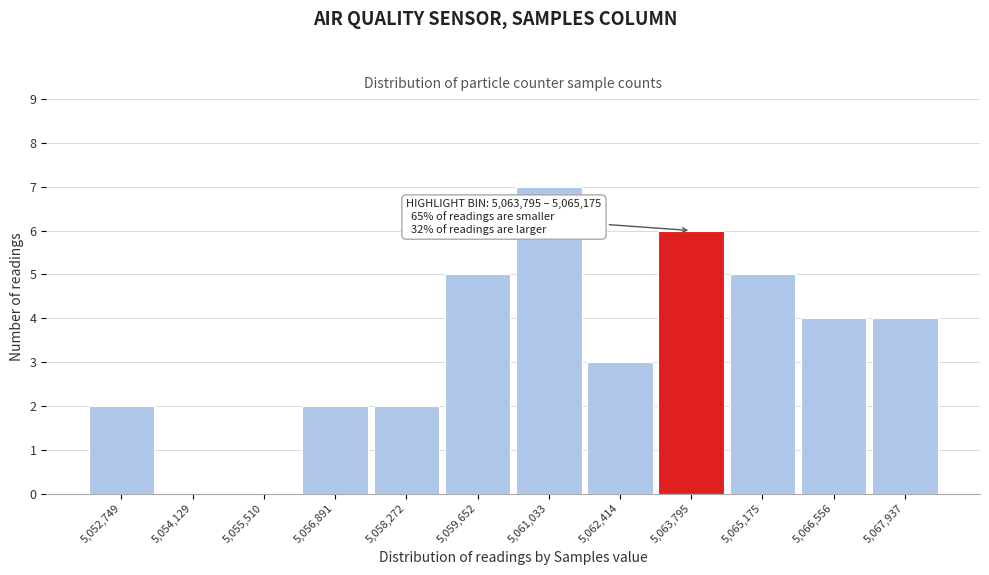

Reading left to right, what are all the values shown in this chart?

5,052,749=2	5,054,129=0	5,055,510=0	5,056,891=2	5,058,272=2	5,059,652=5	5,061,033=7	5,062,414=3	5,063,795=6	5,065,175=5	5,066,556=4	5,067,937=4